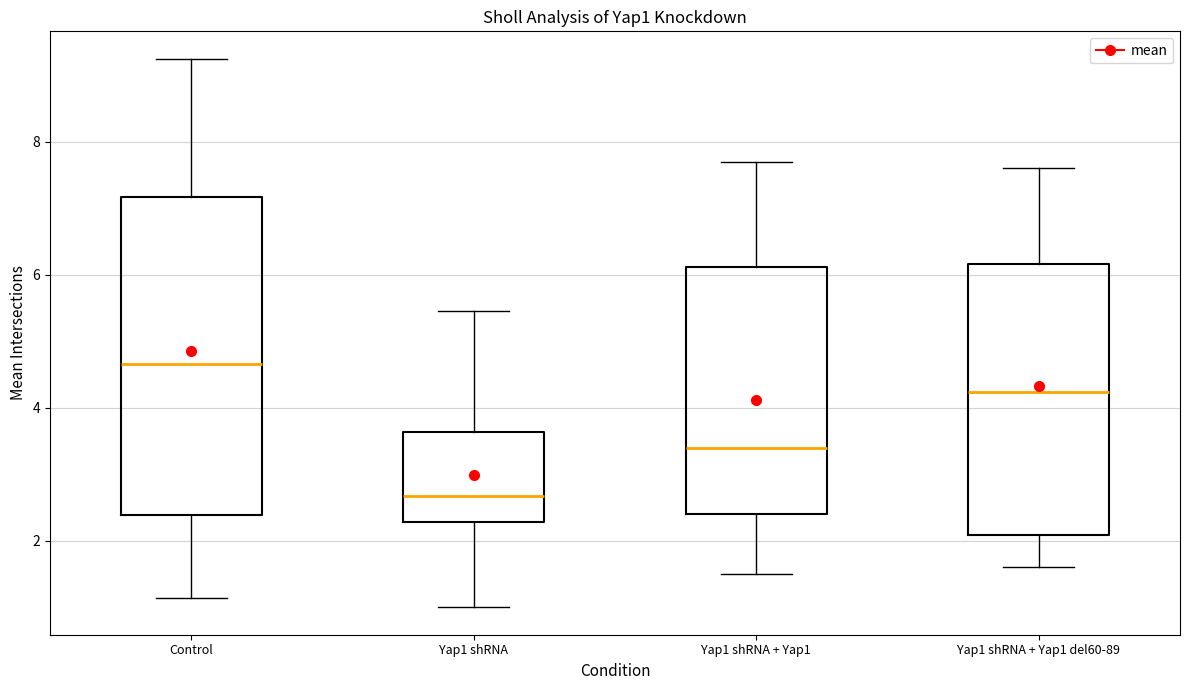

Where does the median line of the box for Control sit on the y-axis? The values are not printed on the chart, so give them approximately, as read against the axis.

4.6